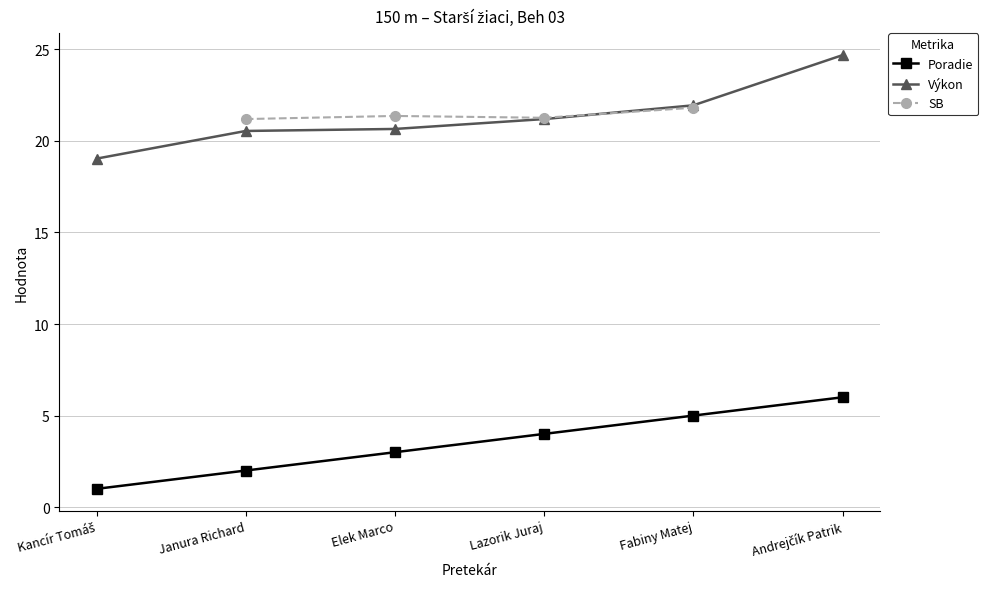

What are all the series names shown in the legend?

Poradie, Výkon, SB